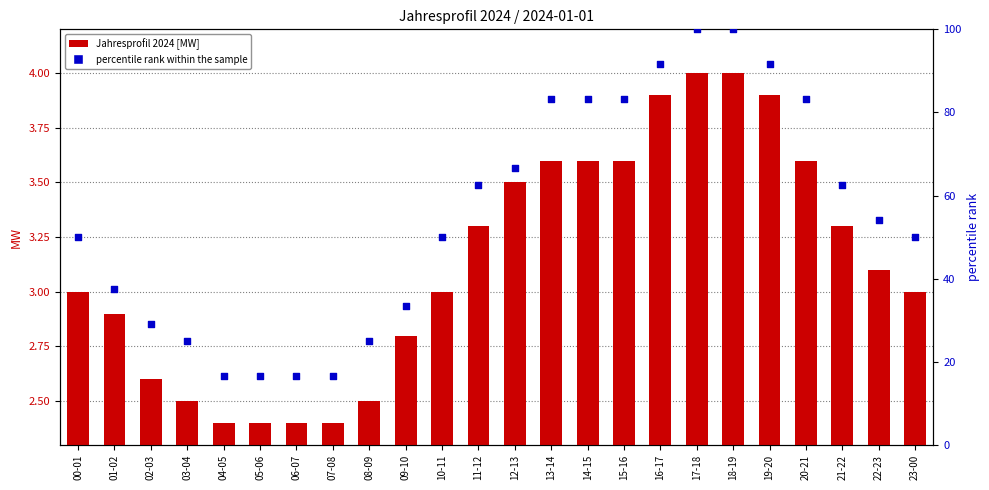

What are all the series names shown in the legend?

Jahresprofil 2024 [MW], percentile rank within the sample